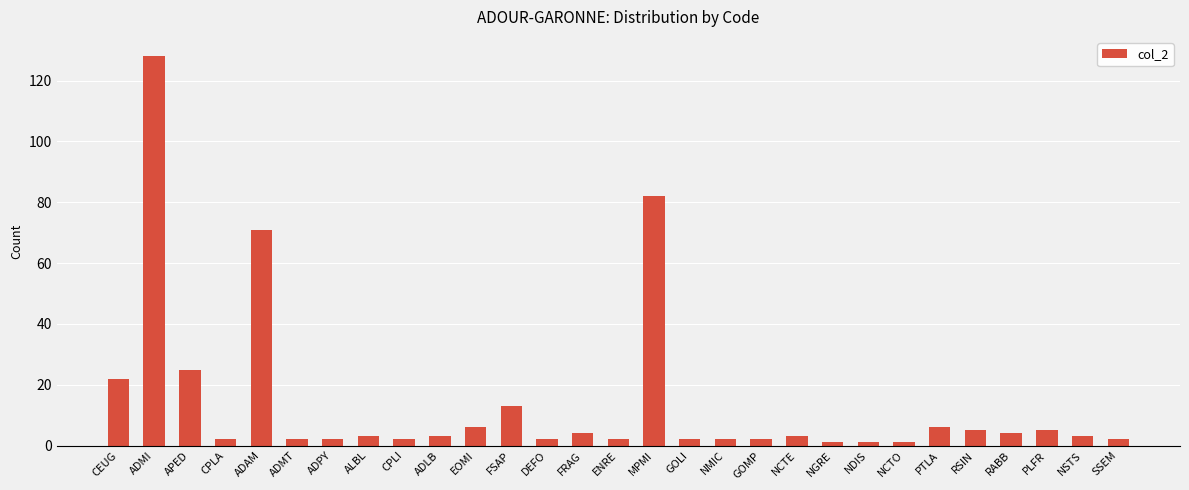

At which label does the data first exceed 3?

CEUG